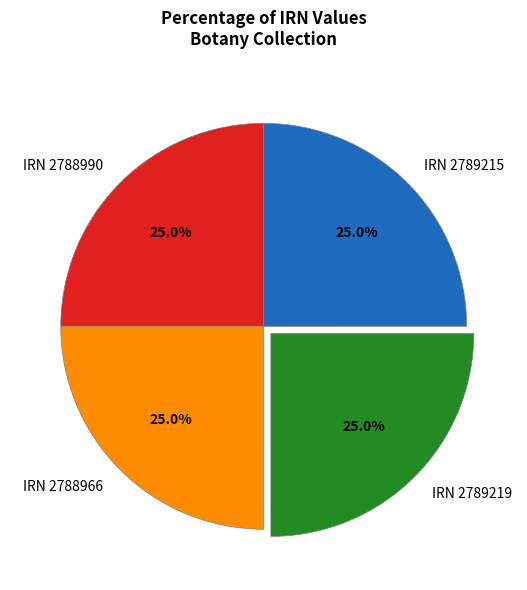

What is the total percentage of IRN 2789219 and IRN 2789215?

50.0%